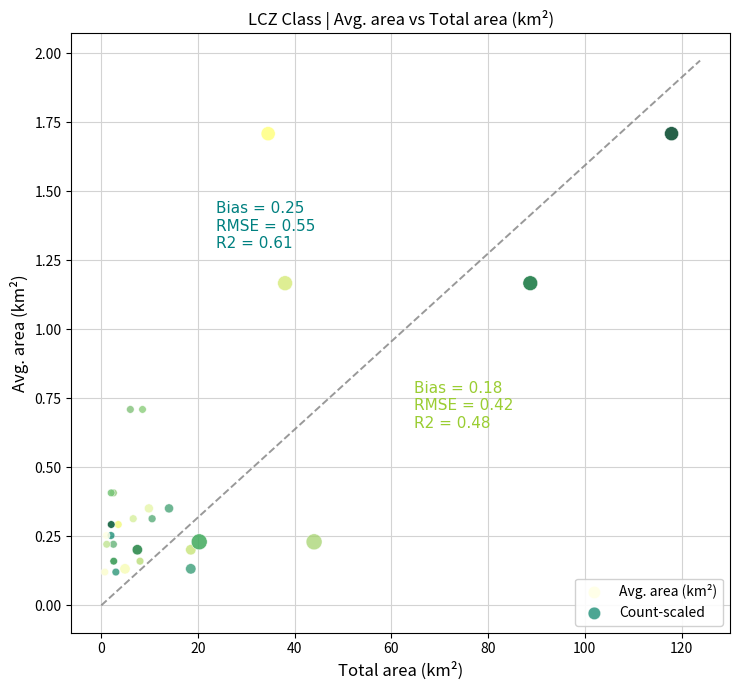

What are all the series names shown in the legend?

Avg. area (km²), Count-scaled